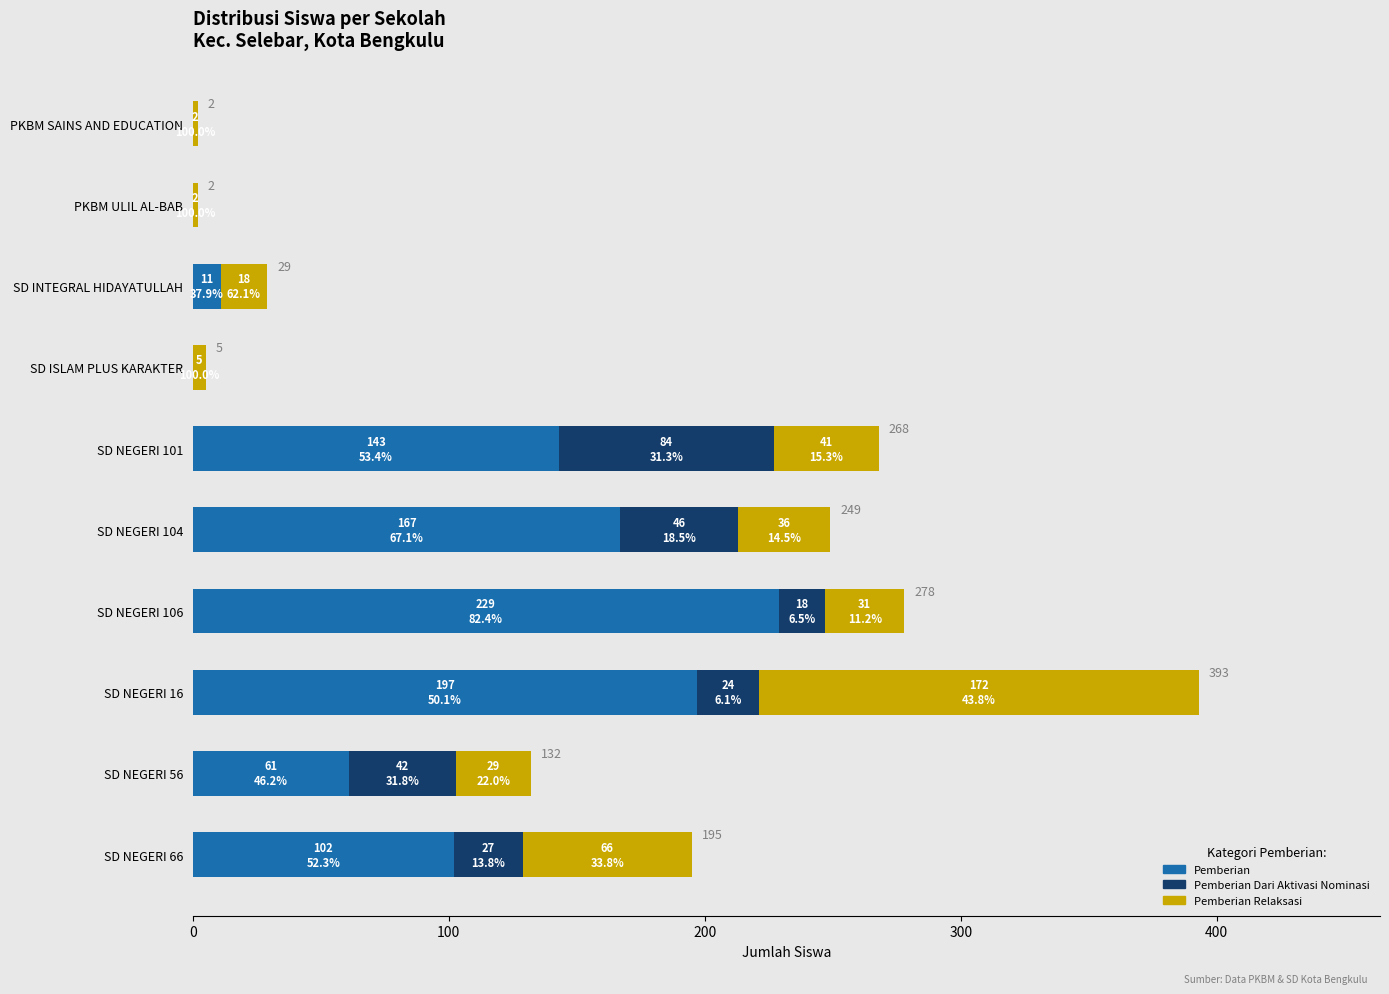

Is it true that Pemberian equals 133 at SD NEGERI 16?

False